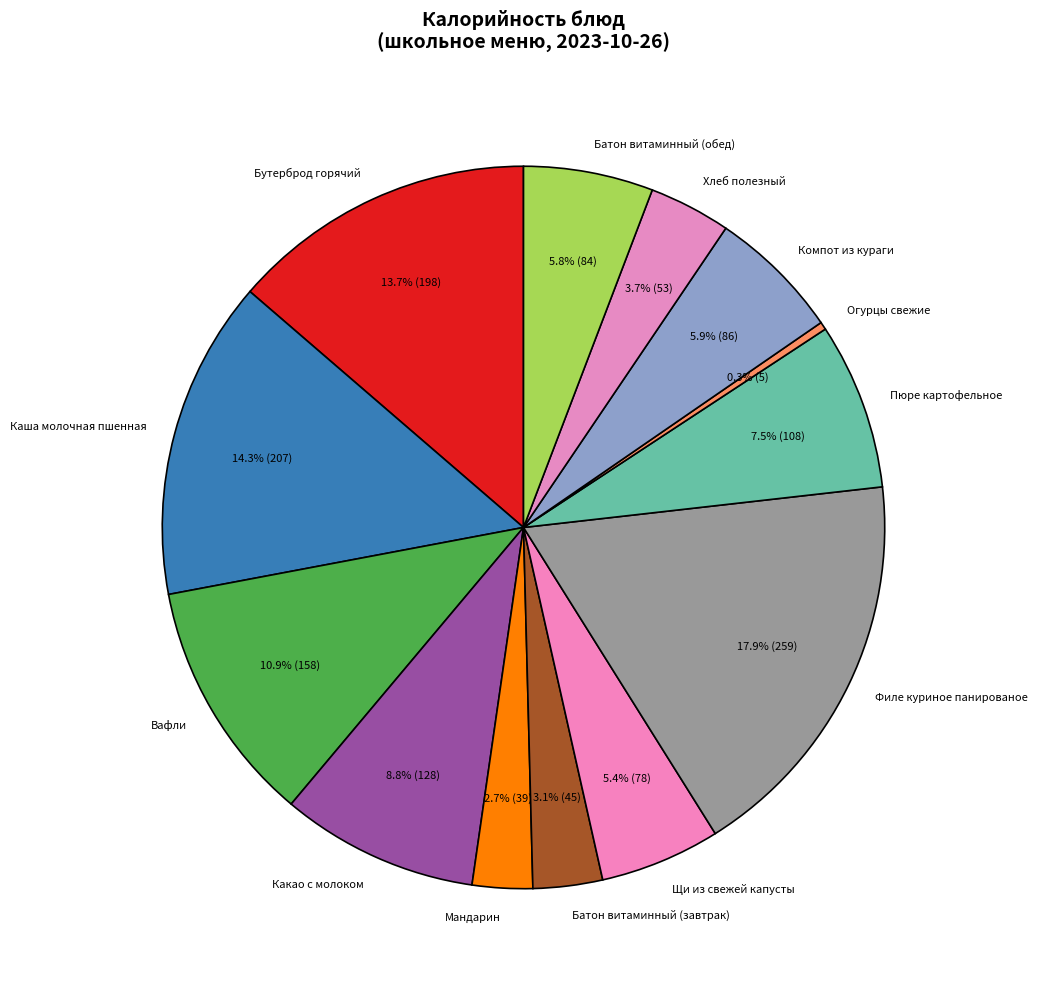

To the nearest percent, what is the difference between the largest and smallest slice percentages?

18%